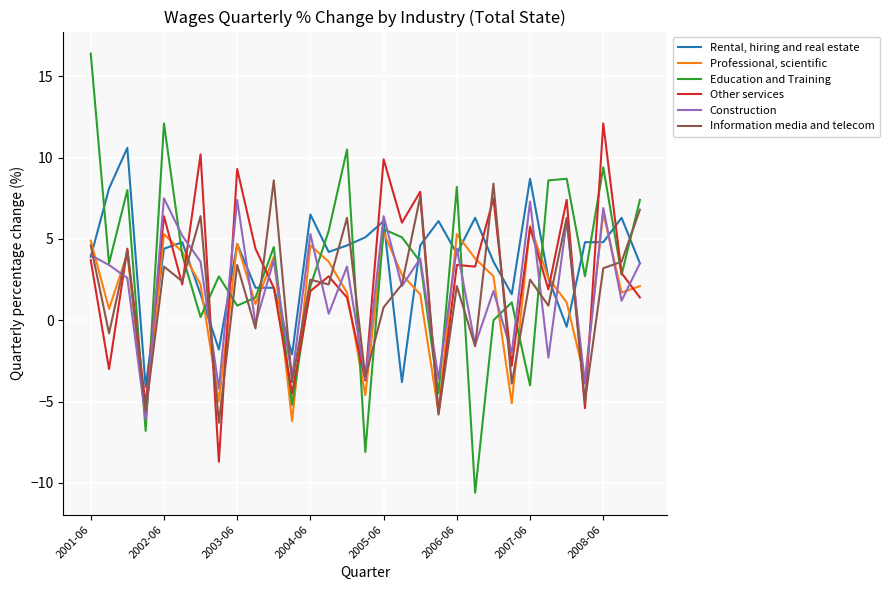

True or false: Rental, hiring and real estate and Information media and telecom cross at least once.

True